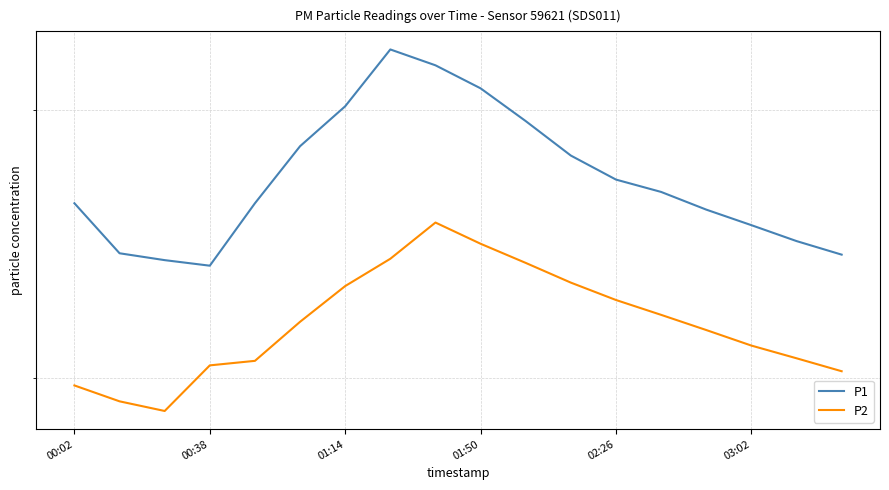

Which series has the largest total across all categories?

P1